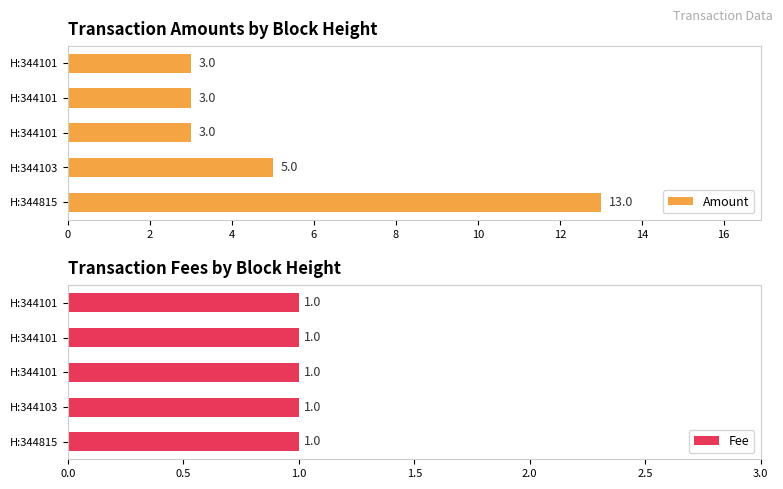

Does the chart contain any negative values?

No